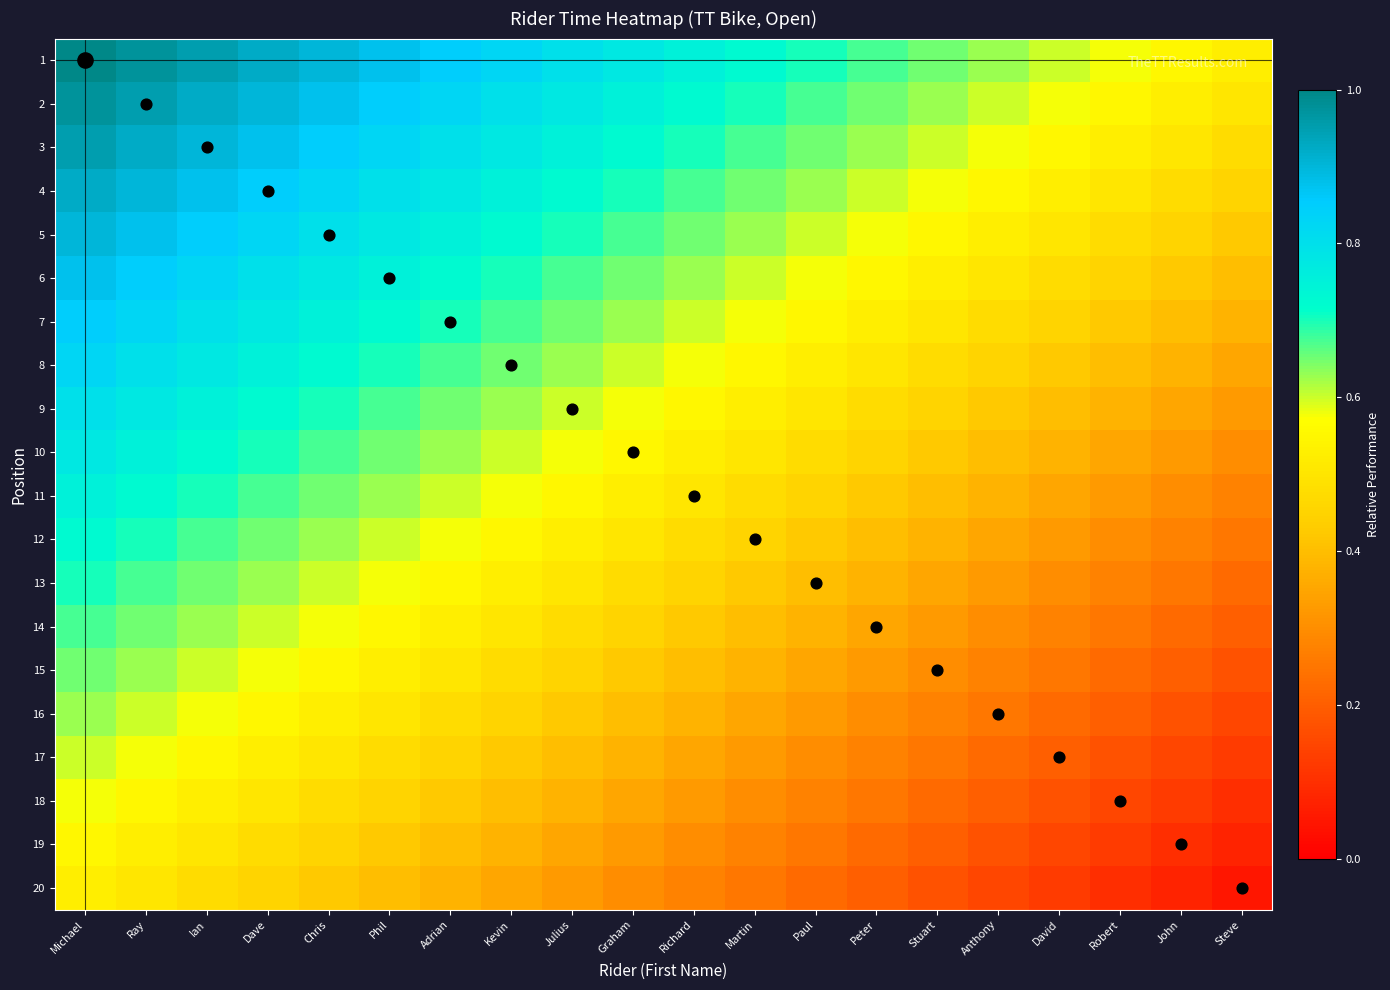

How many categories are shown in the chart?

20